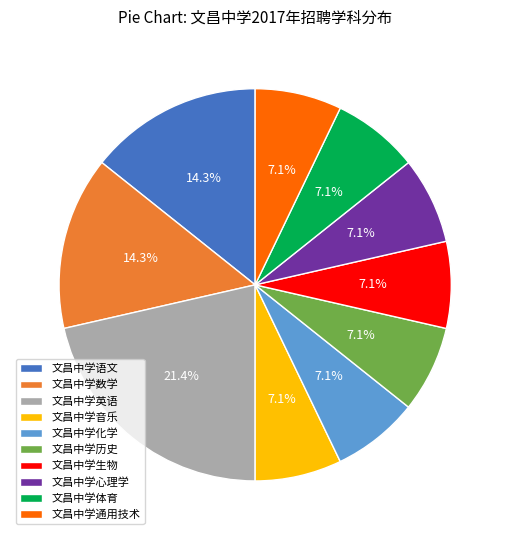

What percentage do 文昌中学体育 and 文昌中学英语 together represent?

28.6%